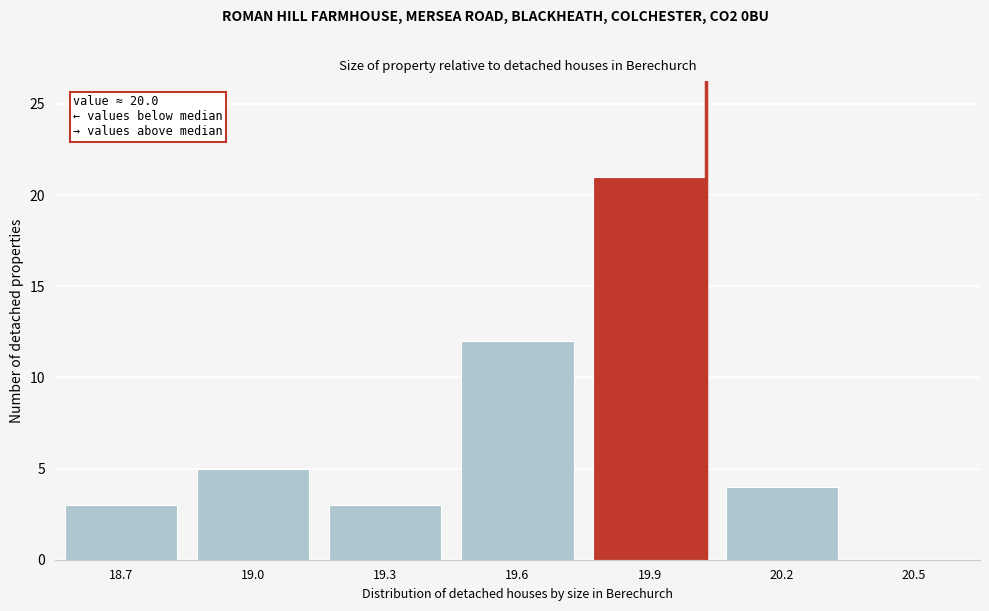

Reading right to left, list all the values displayed in this chart.

20.5=0	20.2=4	19.9=21	19.6=12	19.3=3	19.0=5	18.7=3